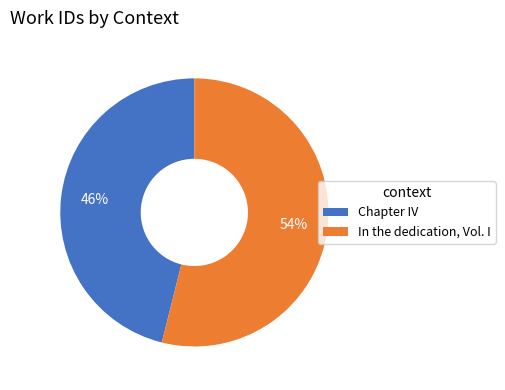

Do In the dedication, Vol. I and Chapter IV together represent more than half of the pie?

Yes